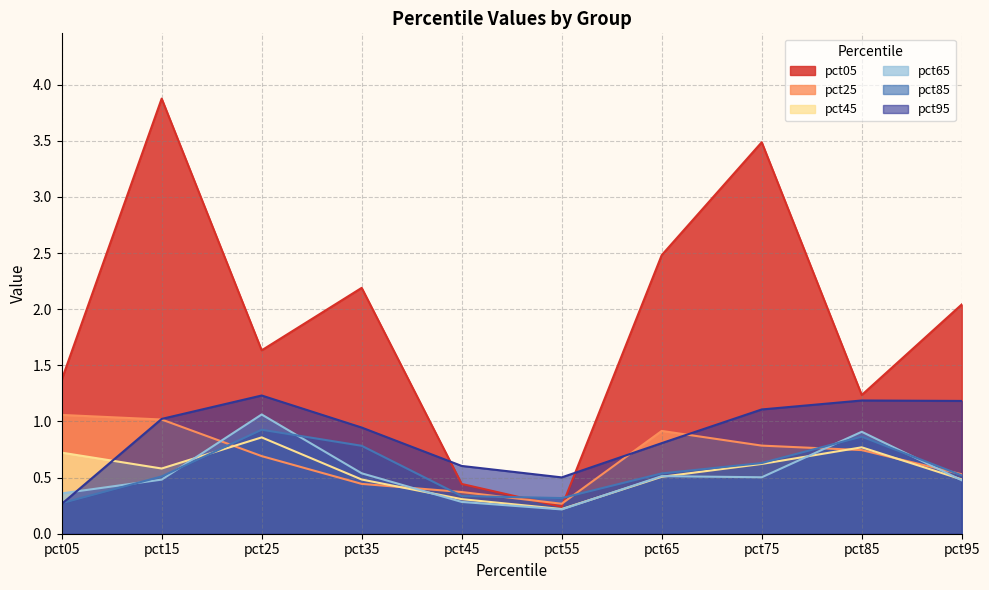

What is the value of the pct05 point at the 9th from the left?

1.2